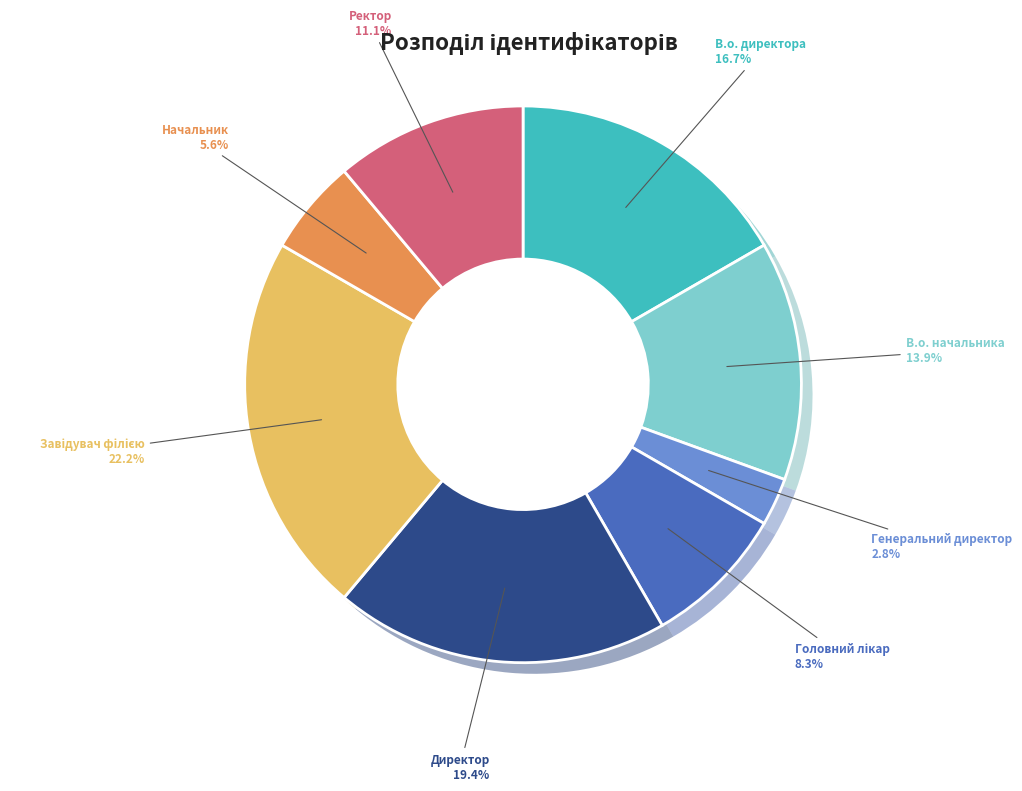

To the nearest percent, what is the difference between the largest and smallest slice percentages?

19%